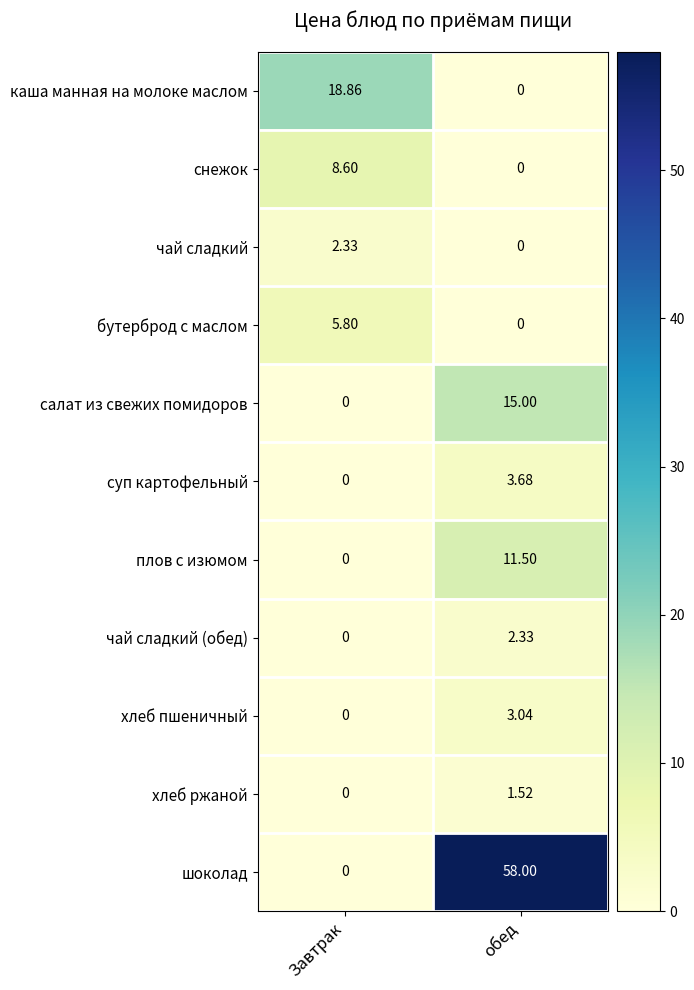

At which label does хлеб пшеничный reach its peak?

обед